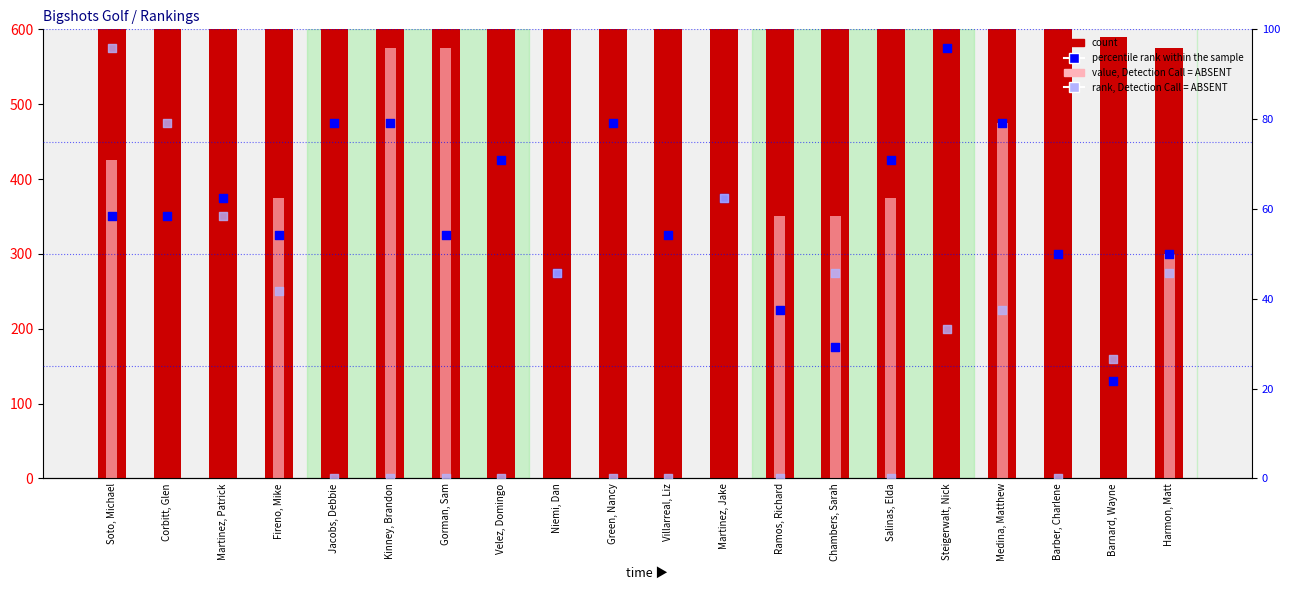

At how many categories does at least one series exceed 769?

16